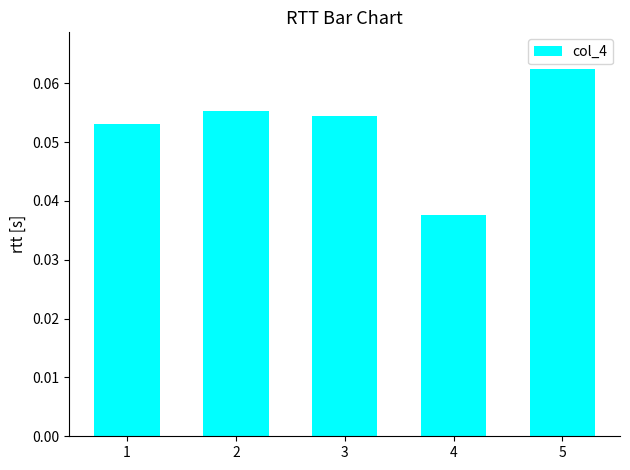

At which label is the value closest to 0?

4